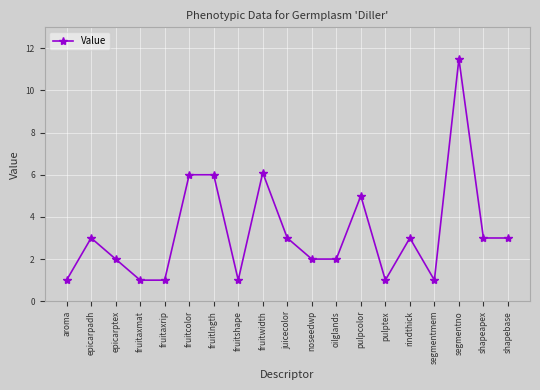

What is the label of the 19th point from the right?

aroma